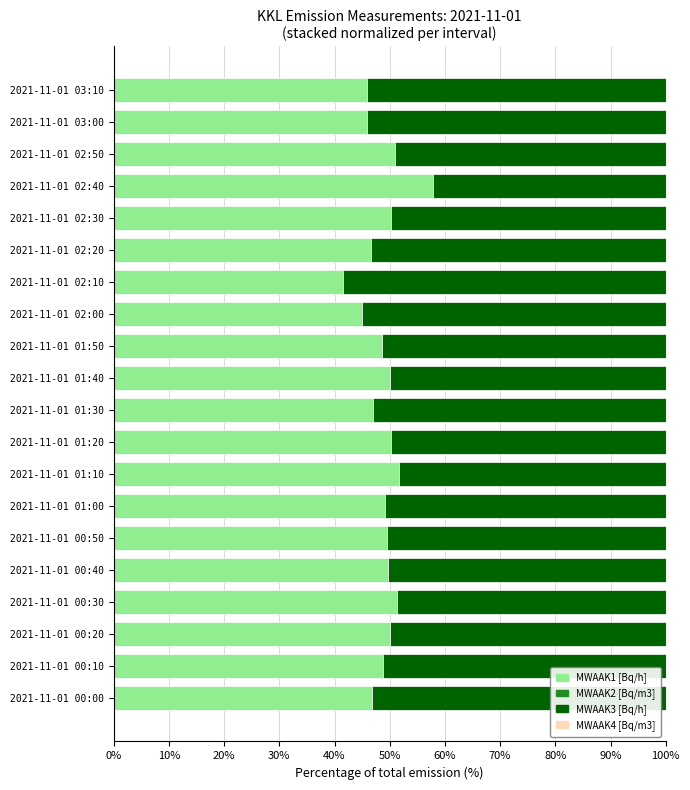

Count the number of data series in this chart.

4